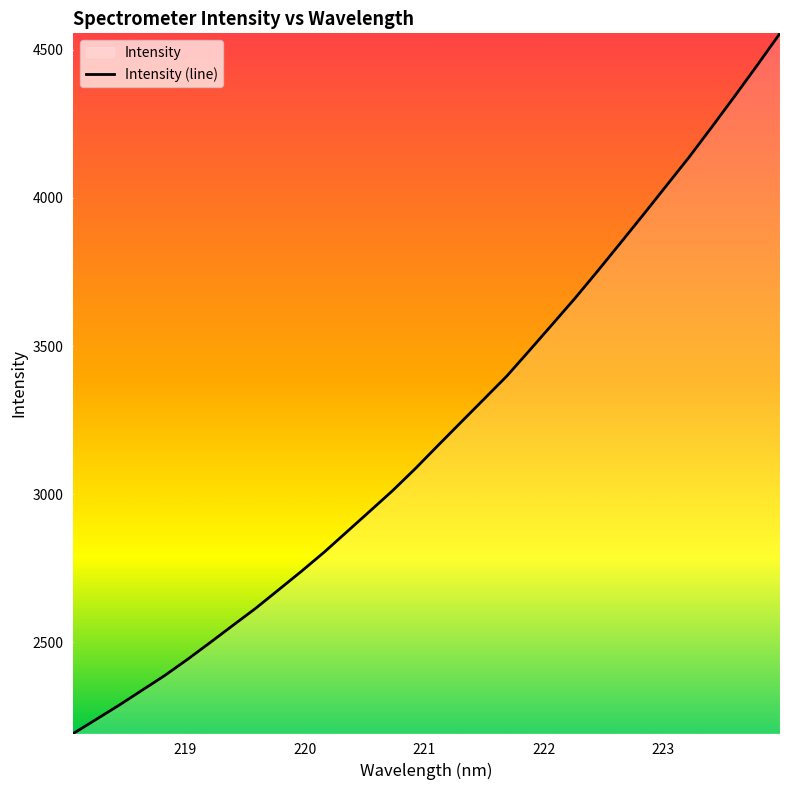

What is the maximum value shown in the chart?

4555.1